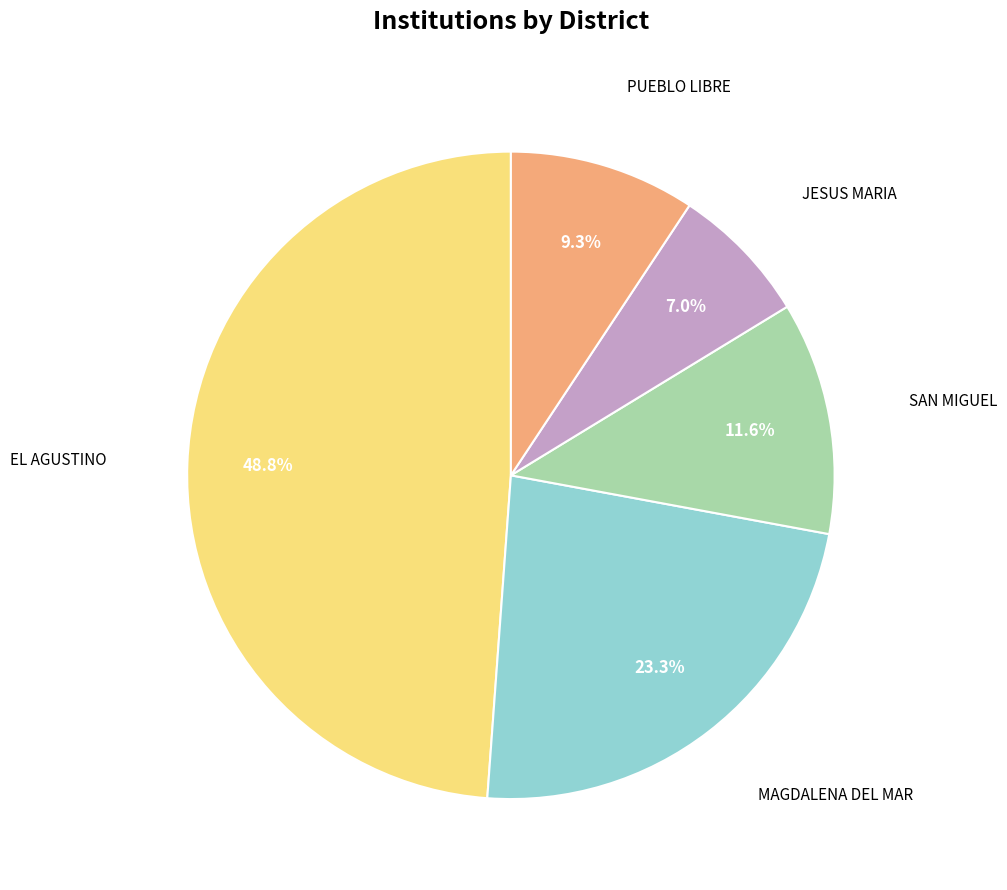

How many segments does this pie chart have?

5